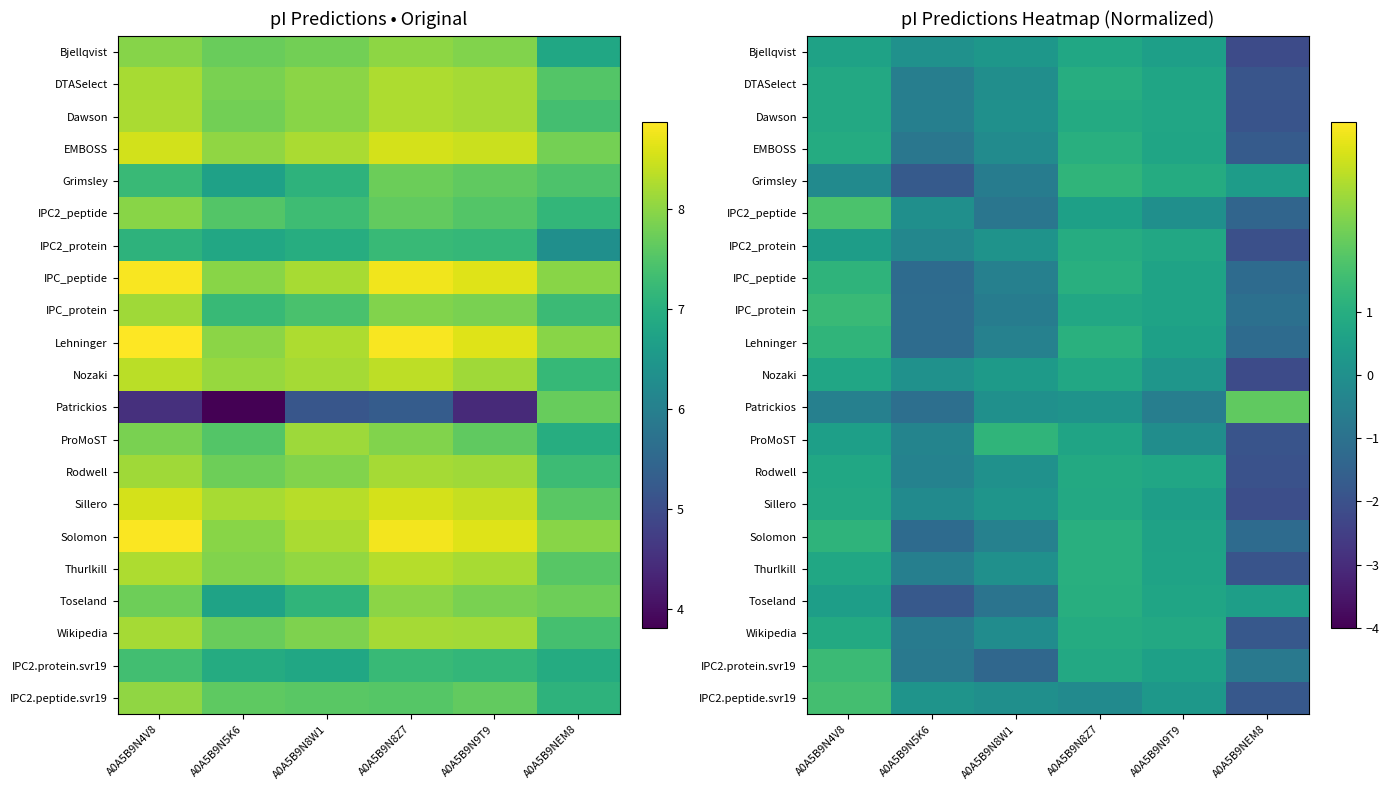

How many distinct data groups are displayed?

21